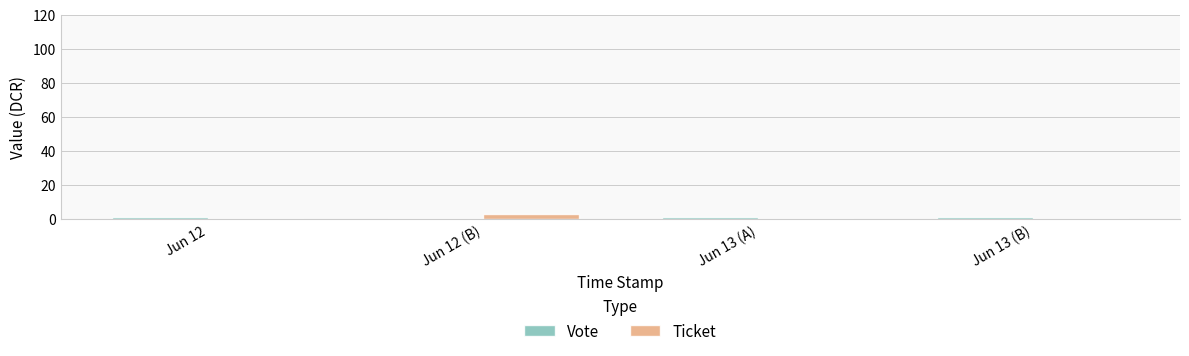

What is the greatest value displayed?

3